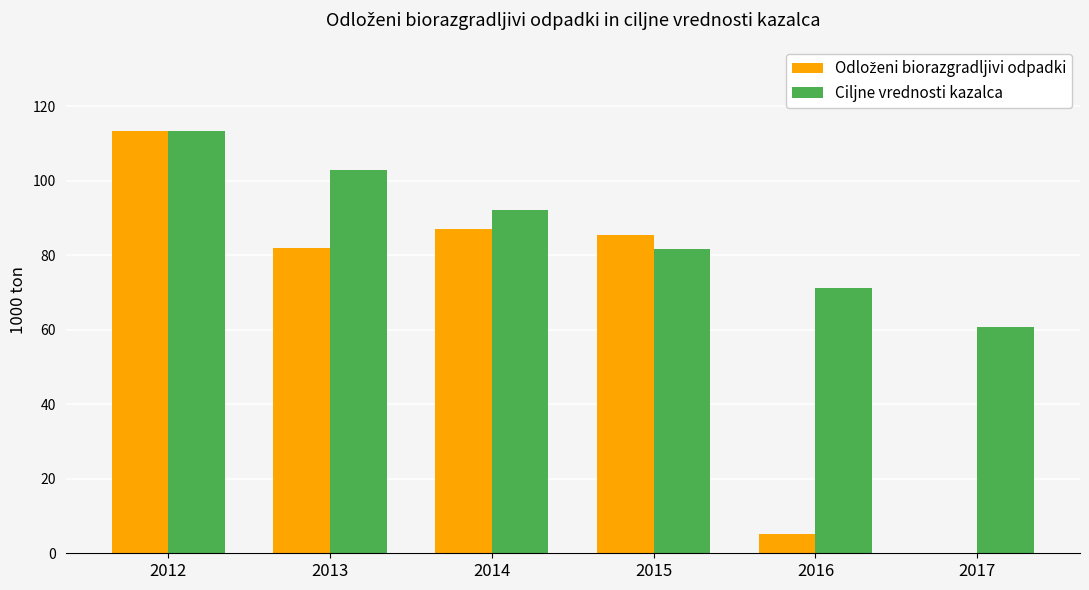

The Ciljne vrednosti kazalca series shows 92.3 at 2014. True or false?

True